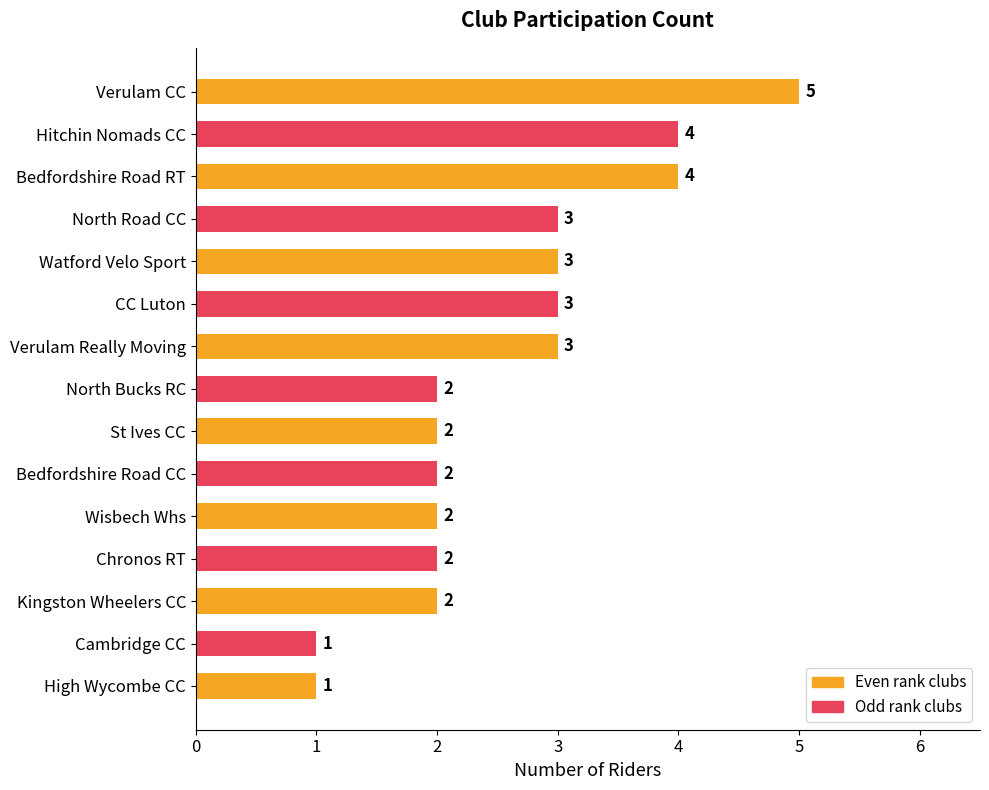

Approximately how many times larger is the value at Bedfordshire Road RT compared to High Wycombe CC?

4.0